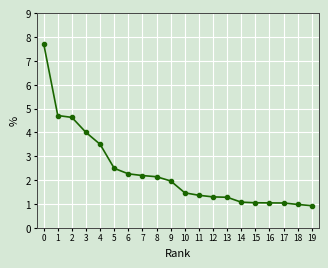

Read the value at 8.

2.1